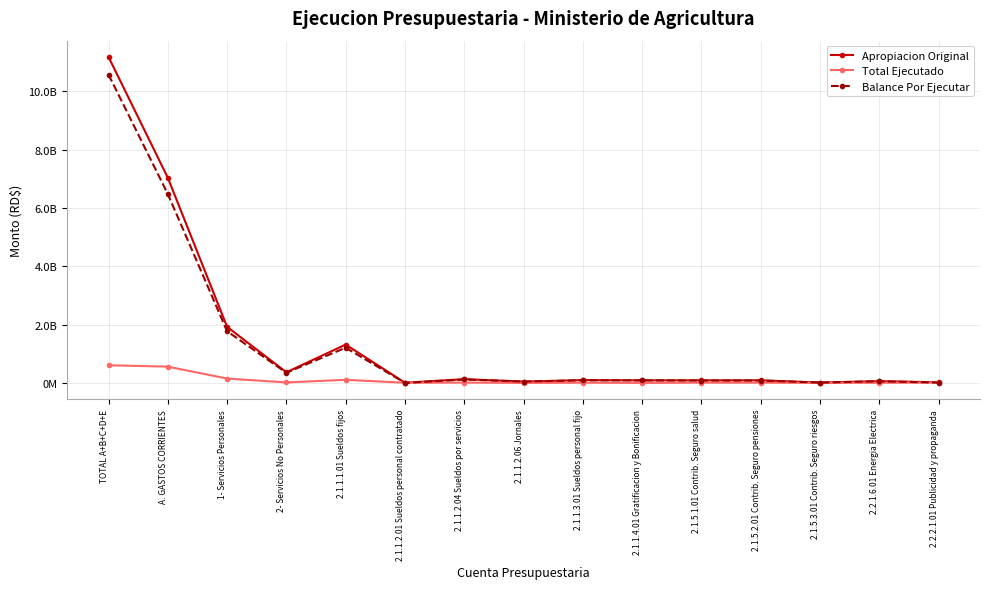

Does the chart display data point markers on the line(s)?

Yes